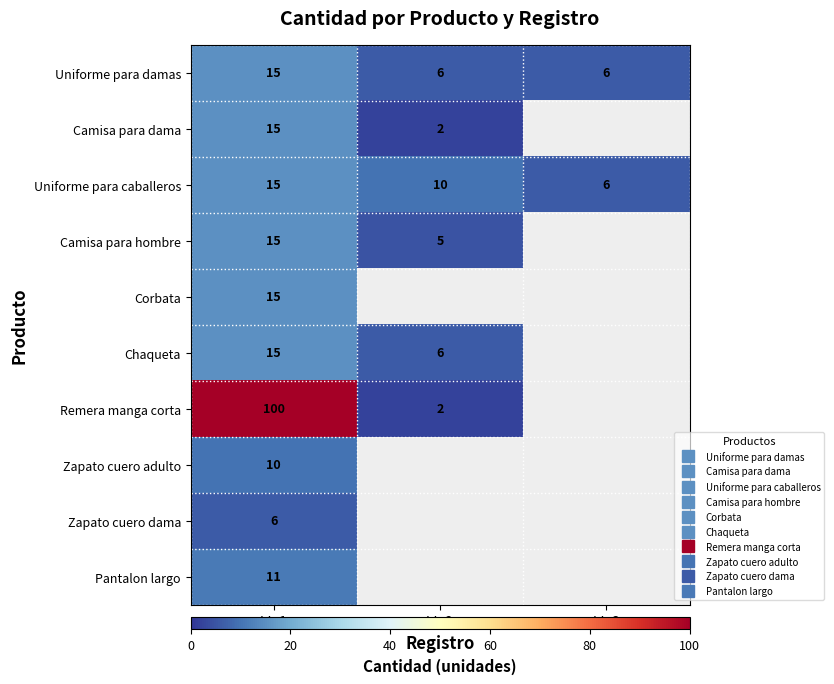

The value of Uniforme para damas at id_2 is 9.2. True or false?

False